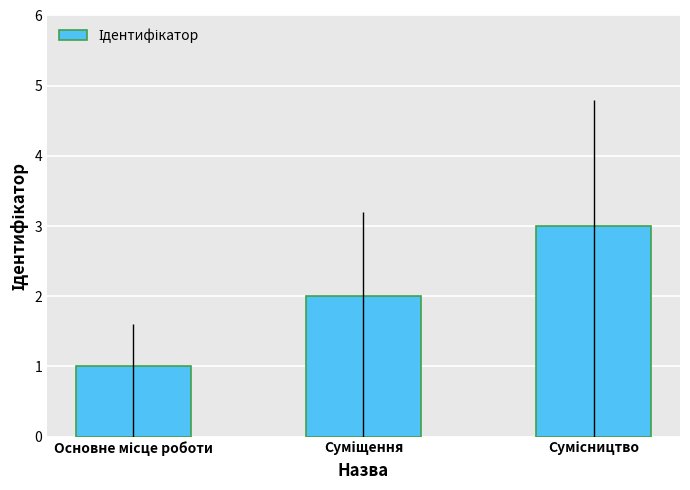

What is the value of the 2nd bar from the left?

2